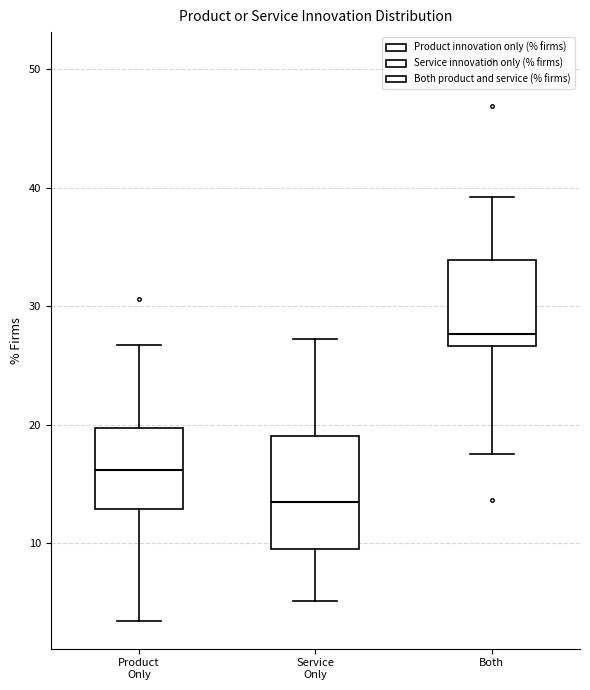

Which box's median line is the lowest?

Service Only